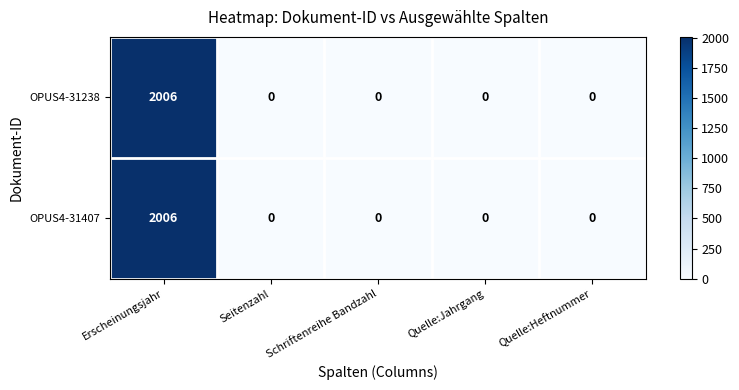

What is the sum of the OPUS4-31407 values at Erscheinungsjahr and Quelle:Heftnummer?

2006